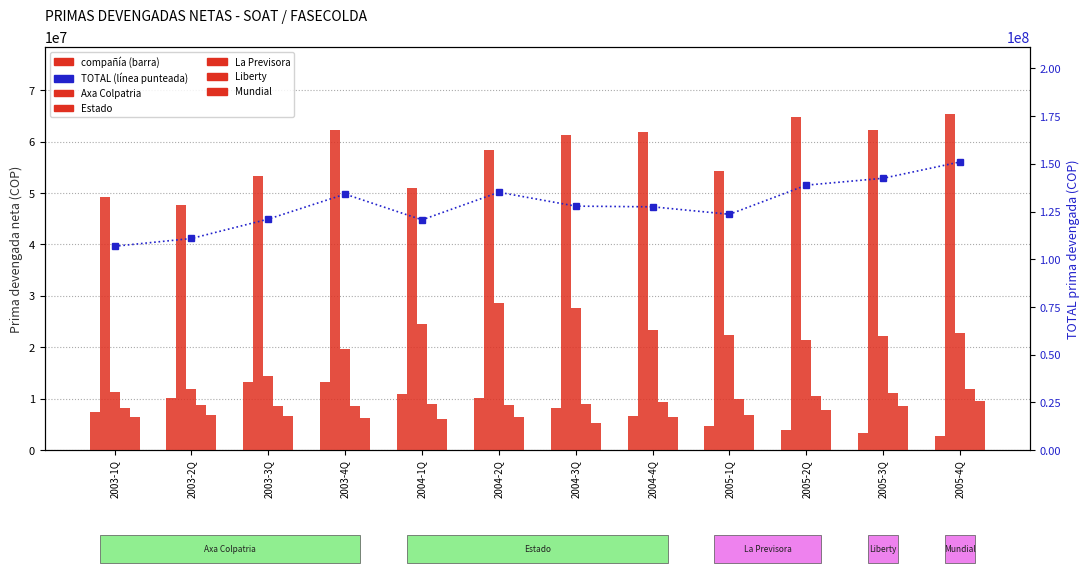

What is the greatest value displayed?

150971740.0